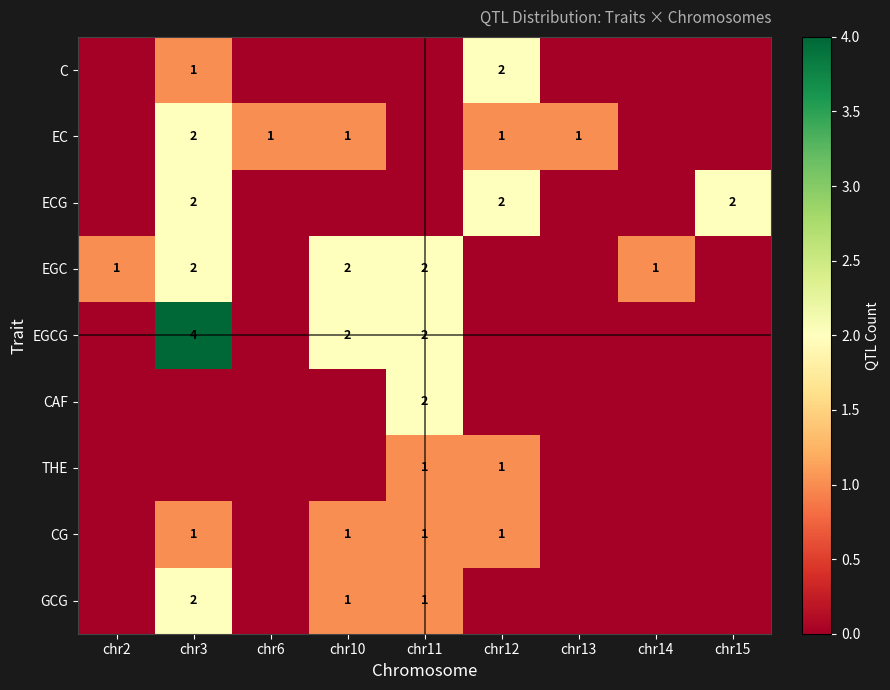

The CAF series shows 1 at chr11. True or false?

False